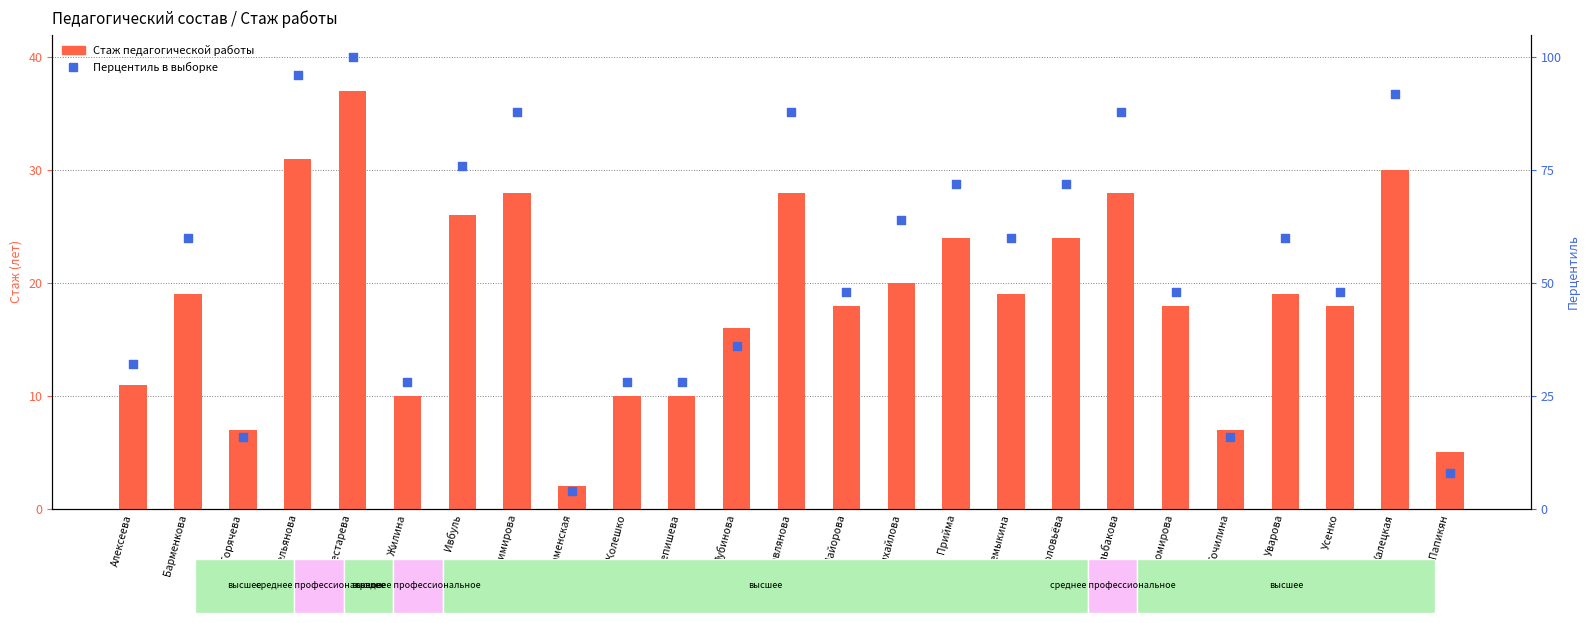

Which series contains the highest Y value?

Перцентиль в выборке